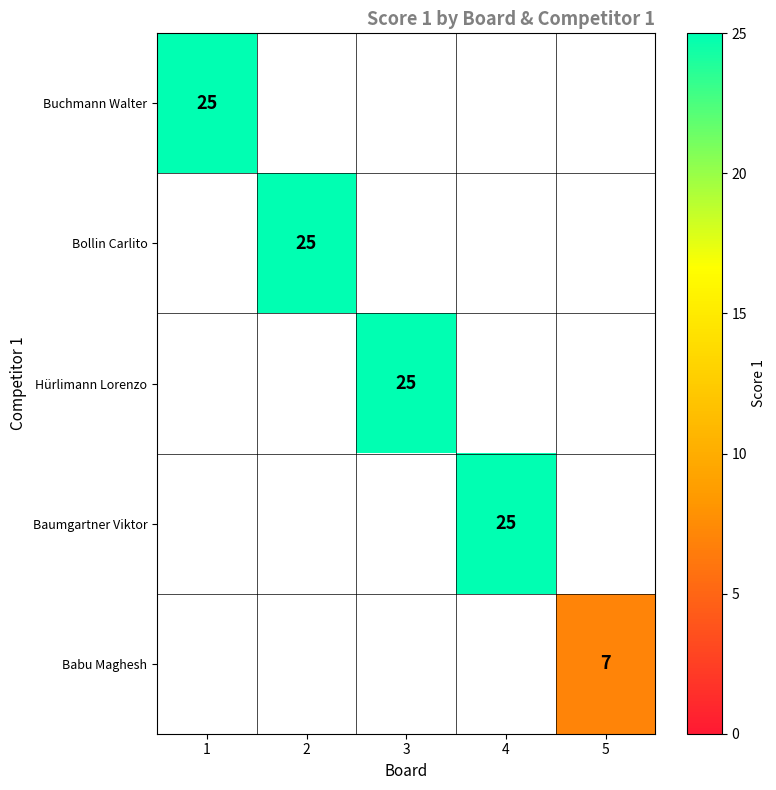

How many data points does each series have?

5